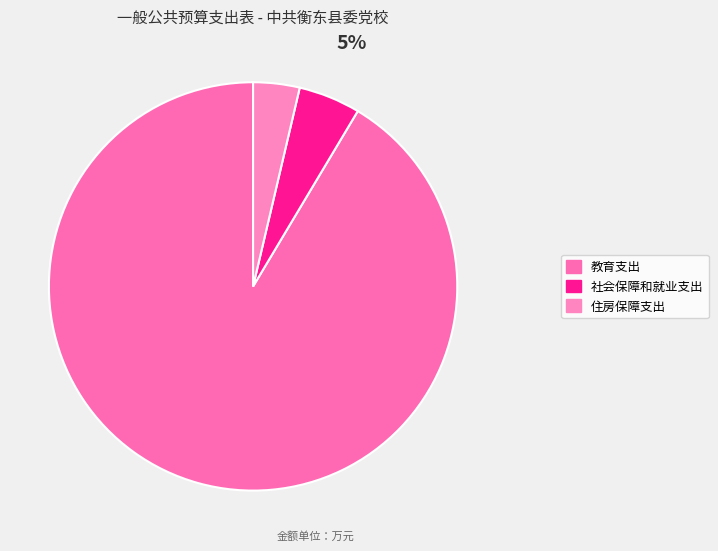

The 教育支出 slice represents 91% of the pie. True or false?

True